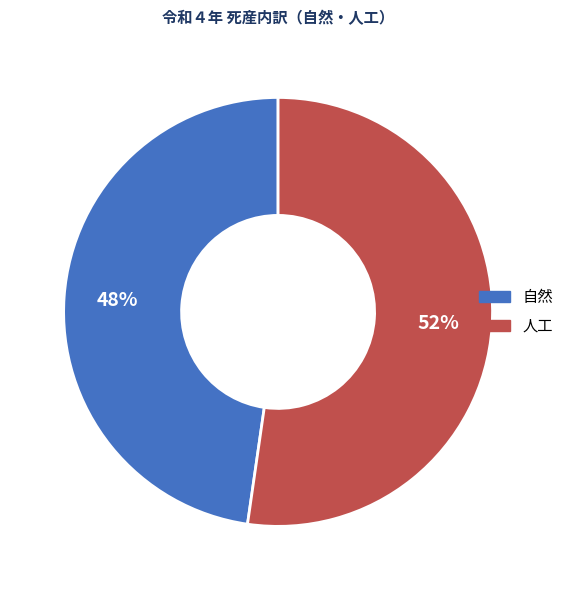

To the nearest percent, what is the combined percentage of 自然 and 人工?

100%